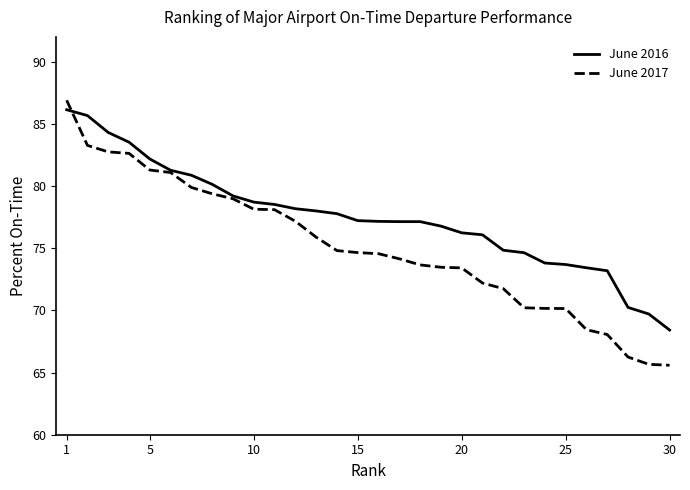

Which series has the largest total across all categories?

June 2016